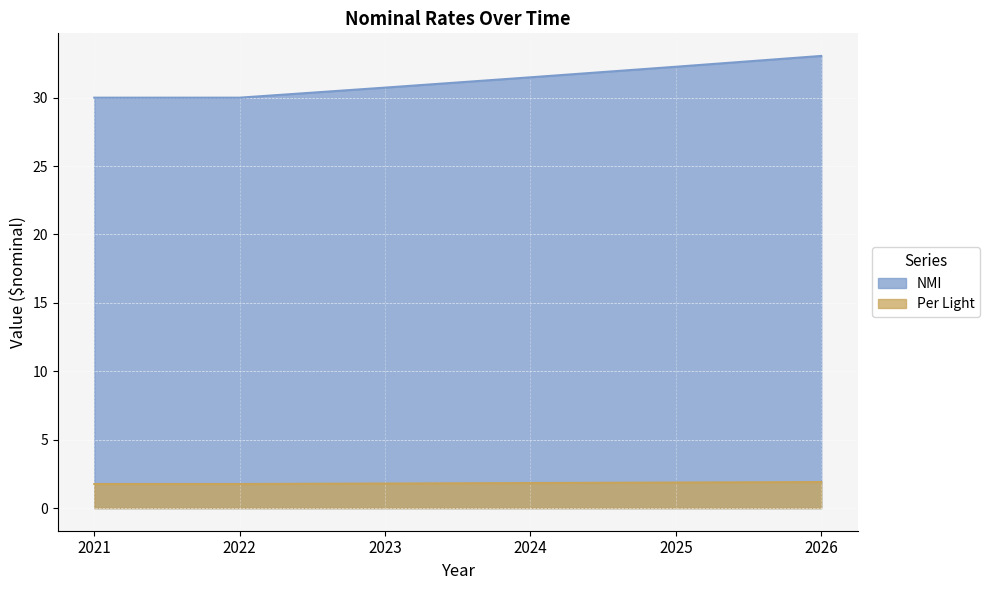

True or false: NMI has more than 0 interior local peaks.

False